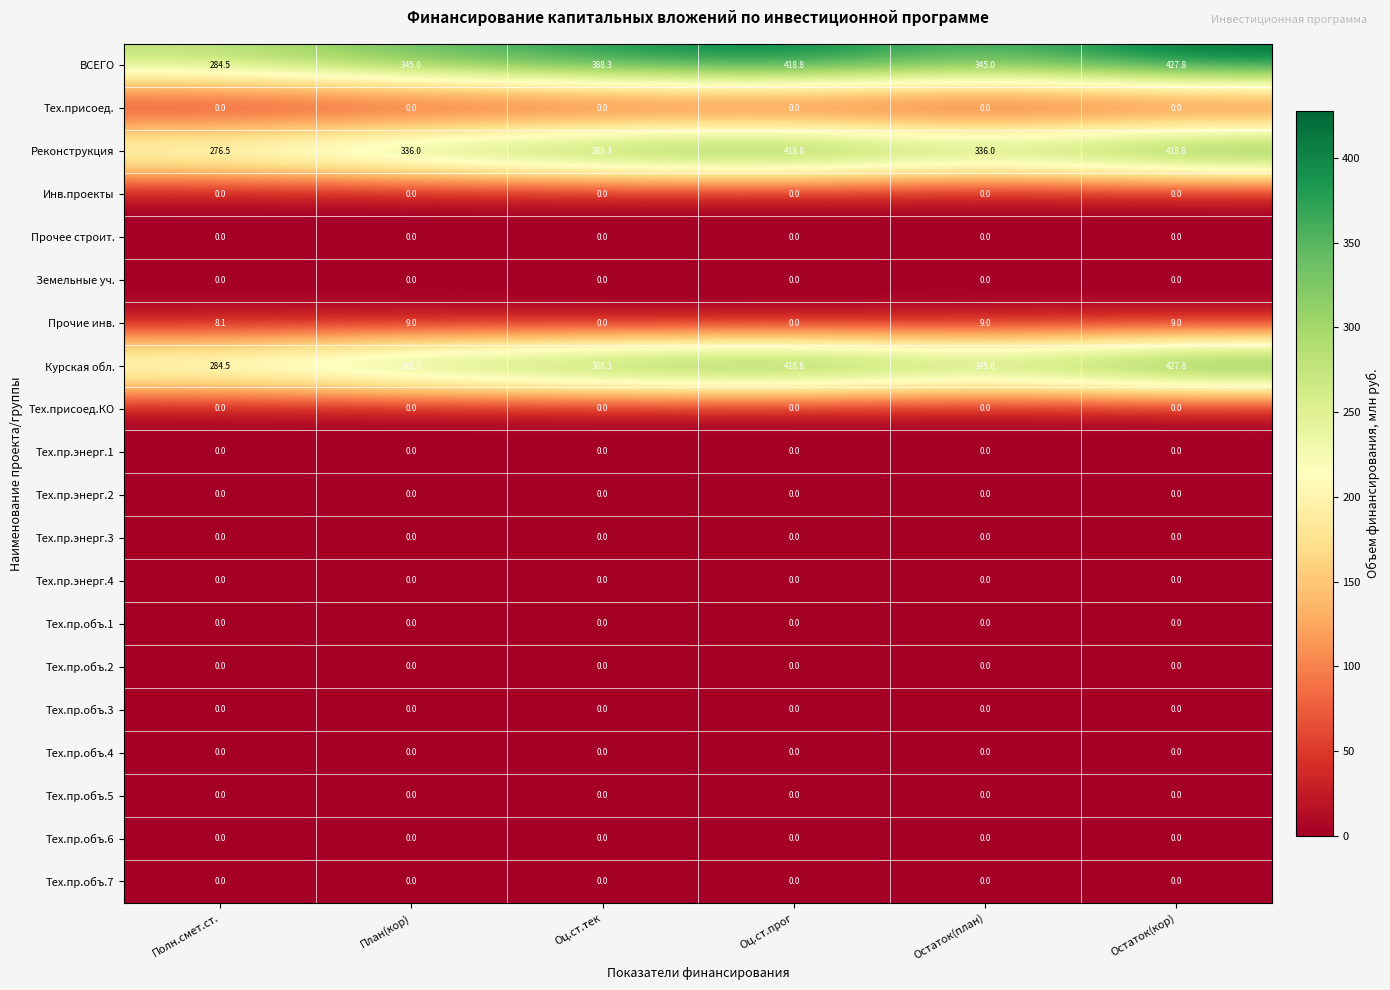

Which series changed the most between Полн.смет.ст. and Оц.ст.тек?

Реконструкция